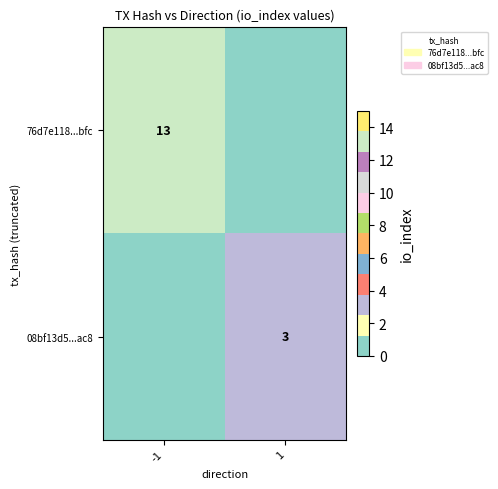

Is it true that 08bf13d5...ac8 equals 3 at 1?

True